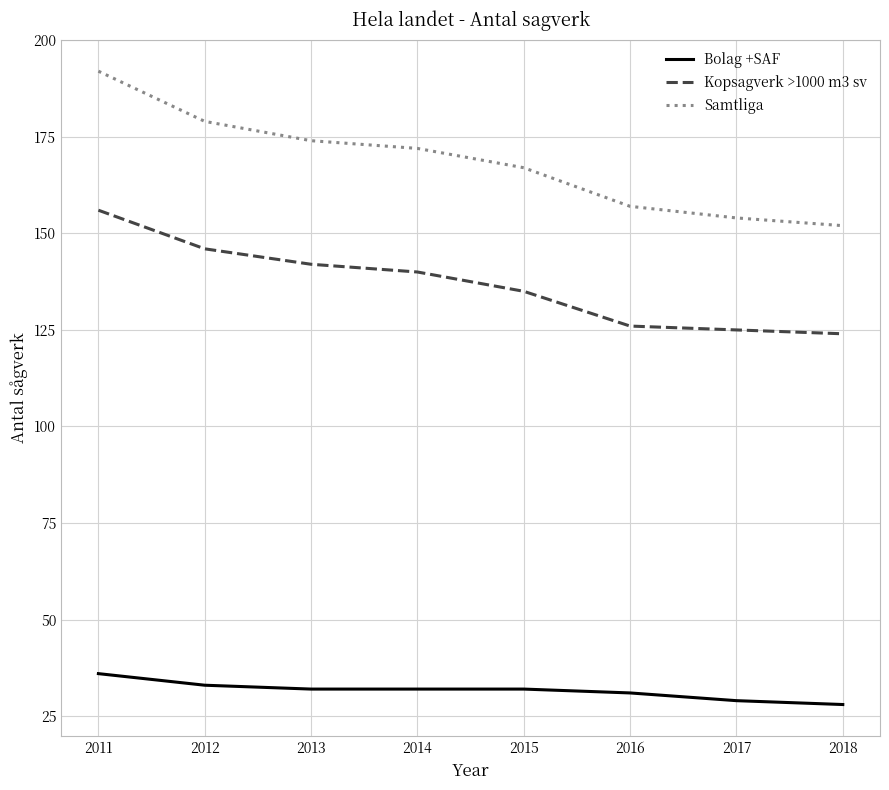

What is the sum of all Kopsagverk >1000 m3 sv values?

1094